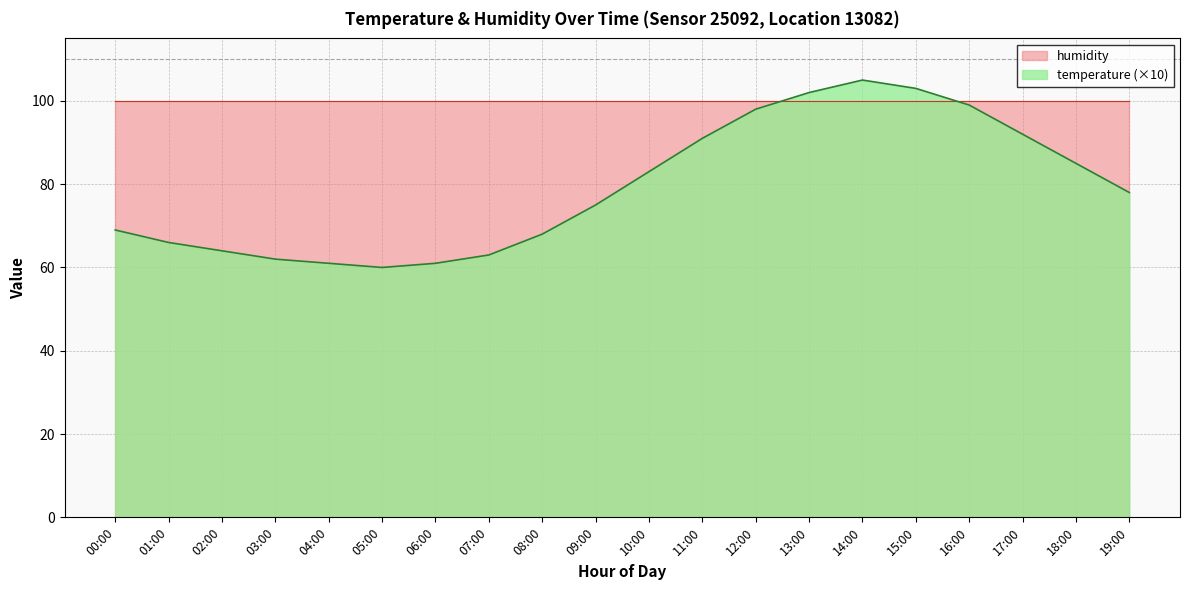

What value does the data have at 14:00?

105